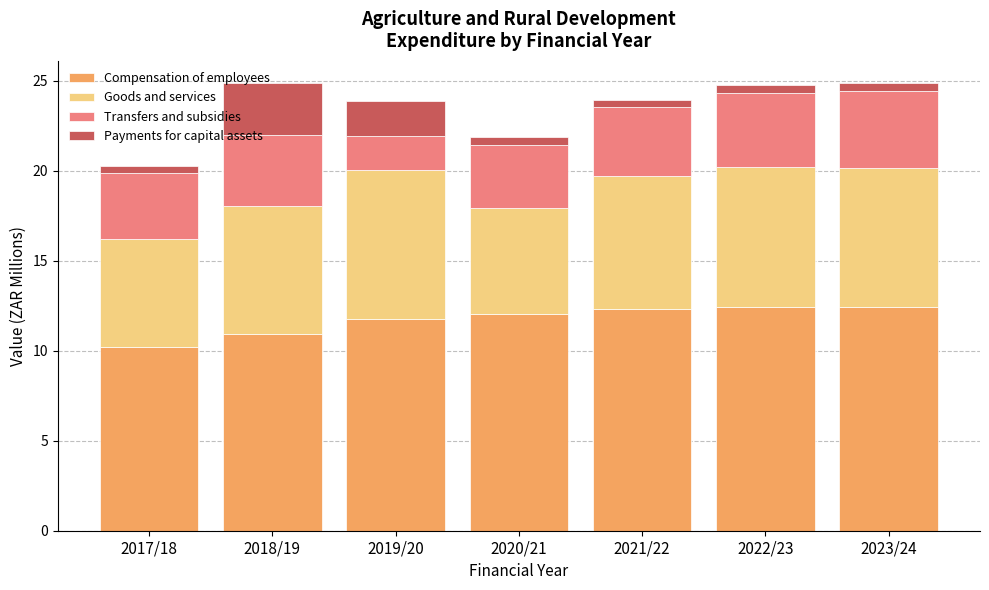

The value of Compensation of employees at 2018/19 is 6.7. True or false?

False